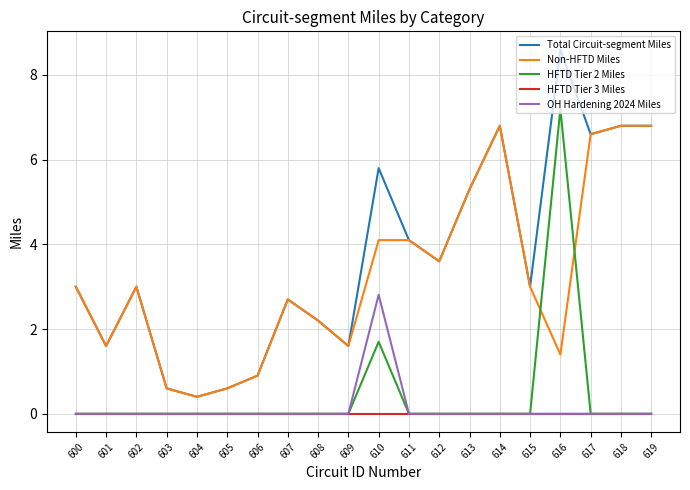

Is the value of HFTD Tier 3 Miles at 611 greater than the value of Total Circuit-segment Miles at 606?

No